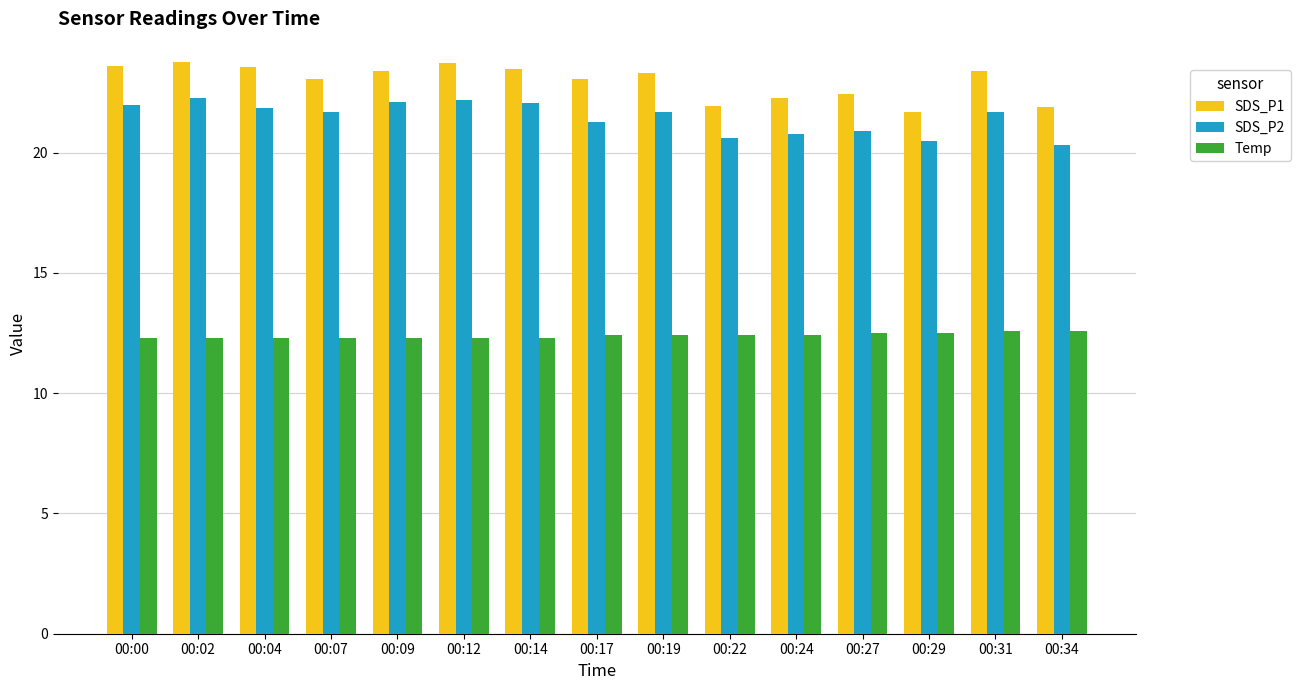

Is the value of SDS_P2 at 00:07 greater than the value of SDS_P1 at 00:27?

No